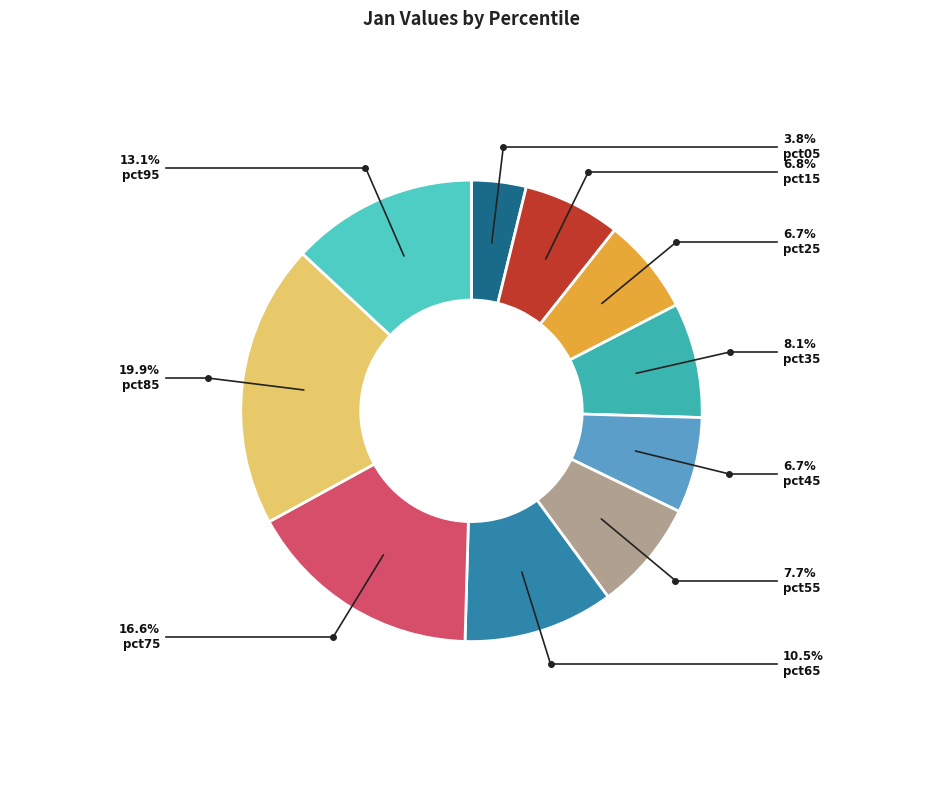

What is the smallest slice in the pie chart?

pct05